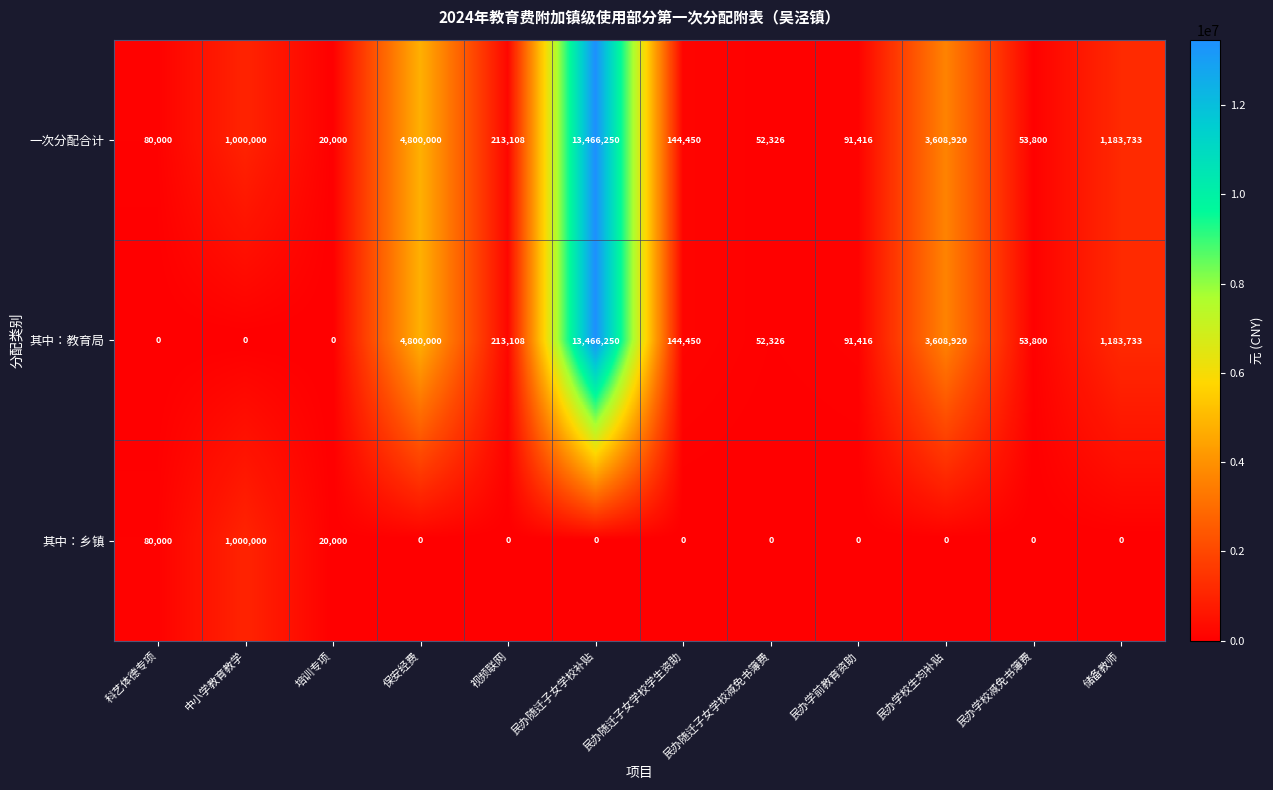

At which category does the chart reach its peak across all series?

民办随迁子女学校补贴